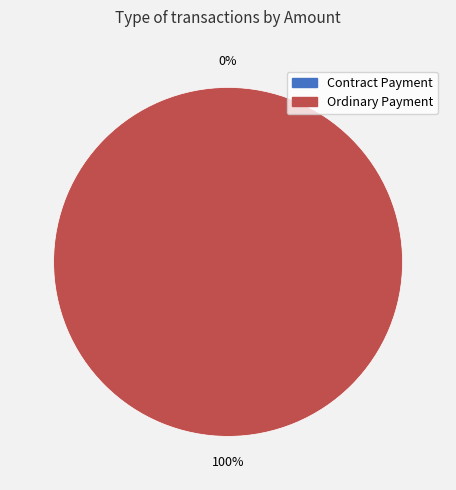

Count the number of slices in the pie.

2